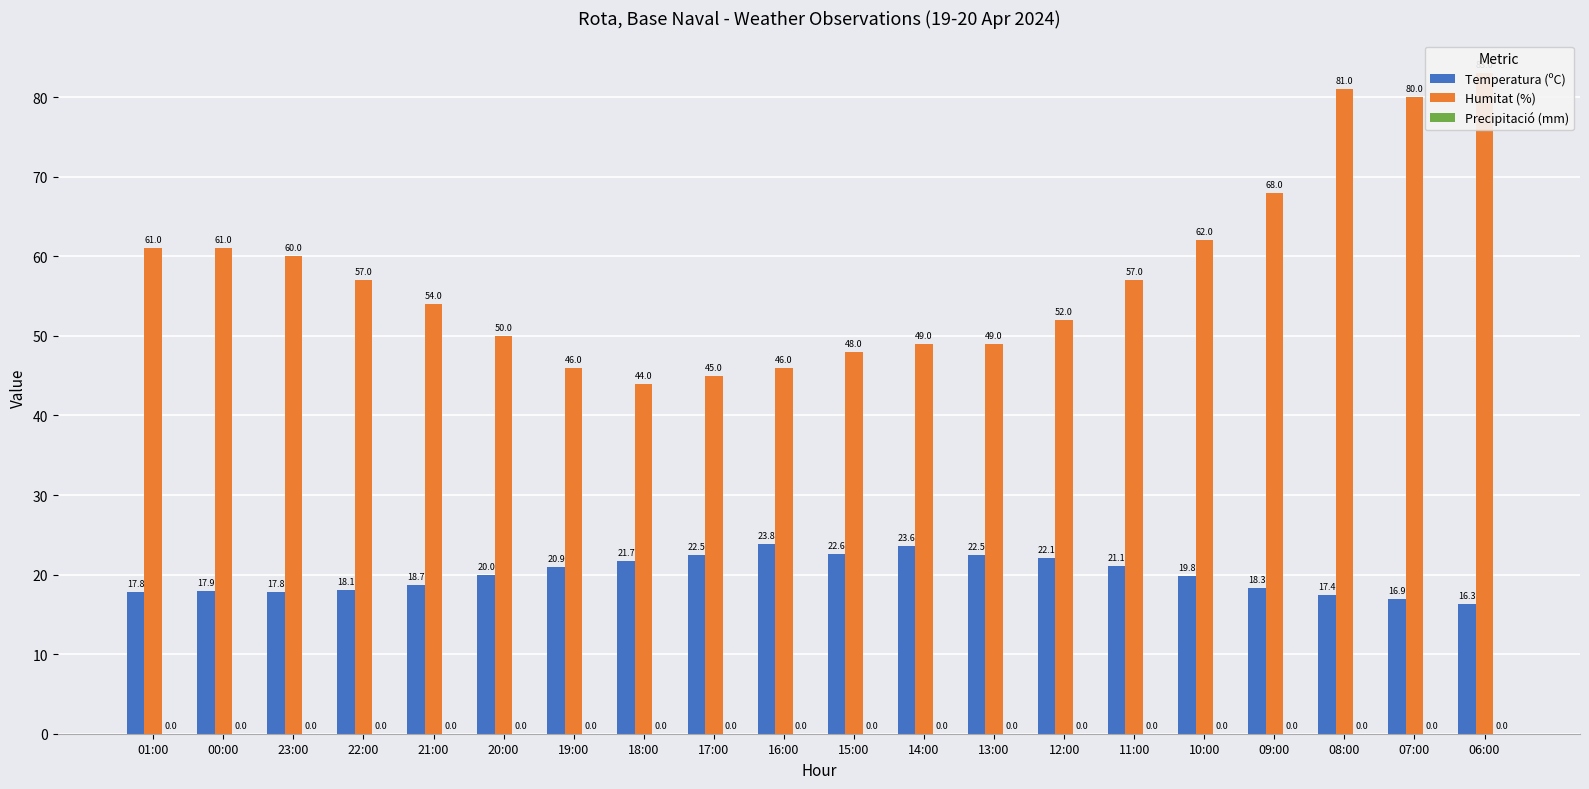

What is the label of the 9th bar from the left?

17:00